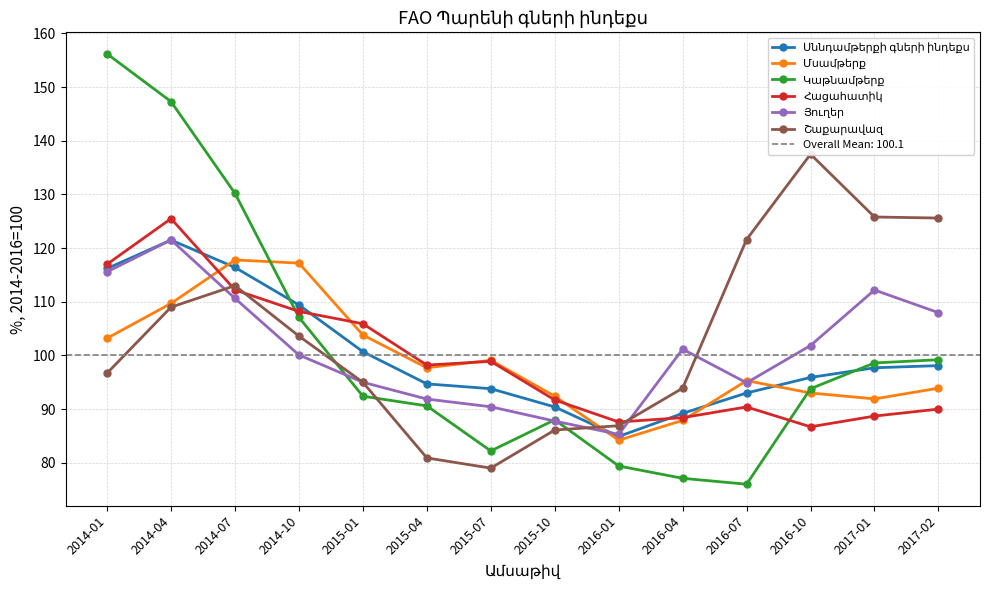

How many interior local valleys does the Սննդամթերքի գների ինդեքս series have?

1